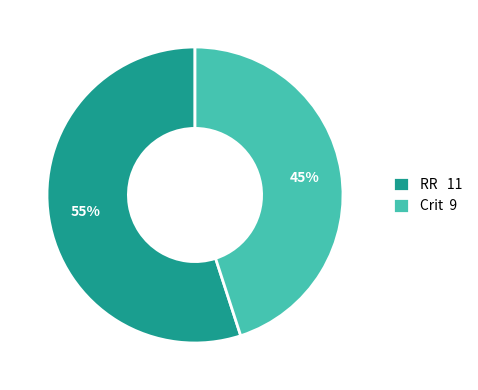

Rank the categories by value from lowest to highest.

Crit 9, RR 11